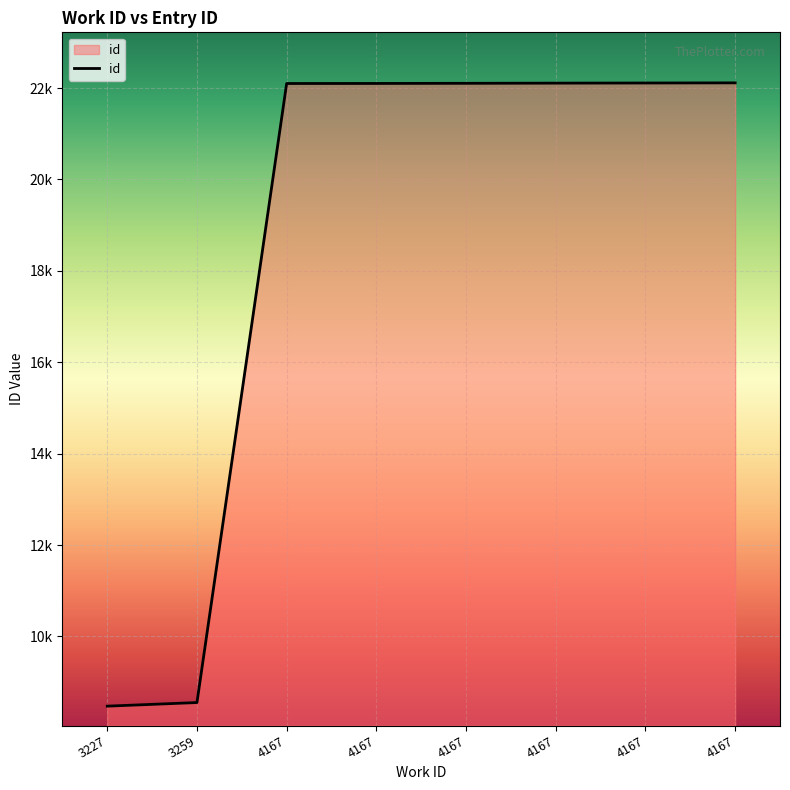

Is this an area chart (filled region under the line)?

Yes